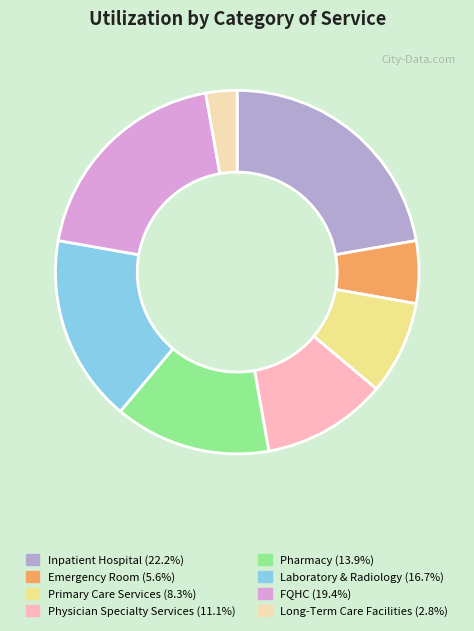

Rank the categories by value from highest to lowest.

Inpatient Hospital, FQHC, Laboratory & Radiology, Pharmacy, Physician Specialty Services, Primary Care Services, Emergency Room, Long-Term Care Facilities